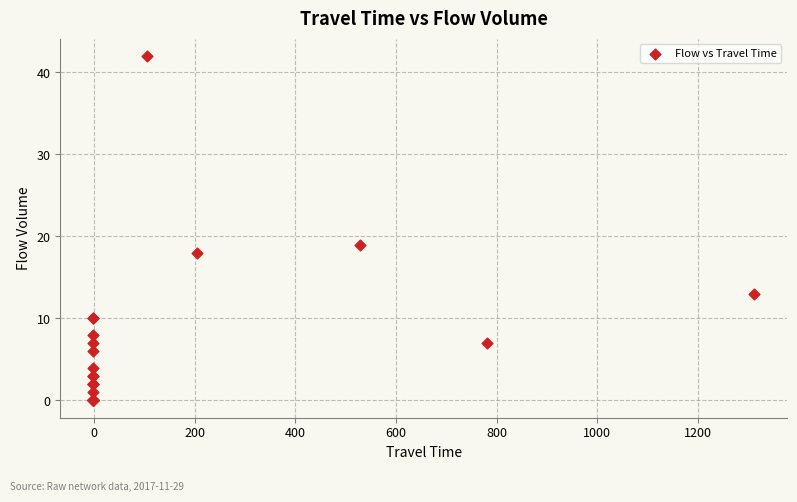

What Y value in the scatter plot is closest to 21?

19